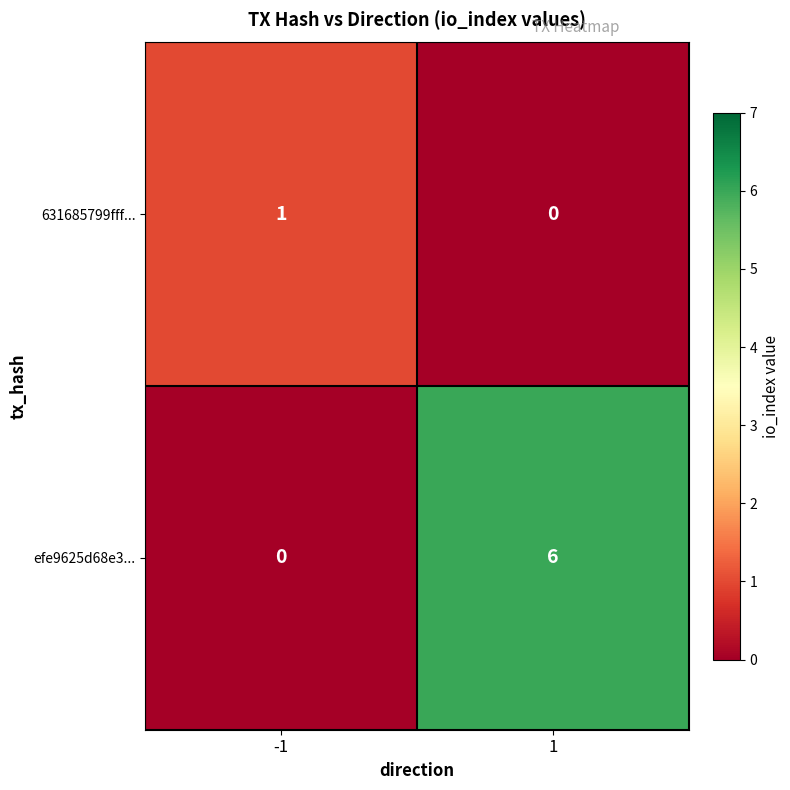

True or false: efe9625d68e3... has a value of 0 at -1.

True